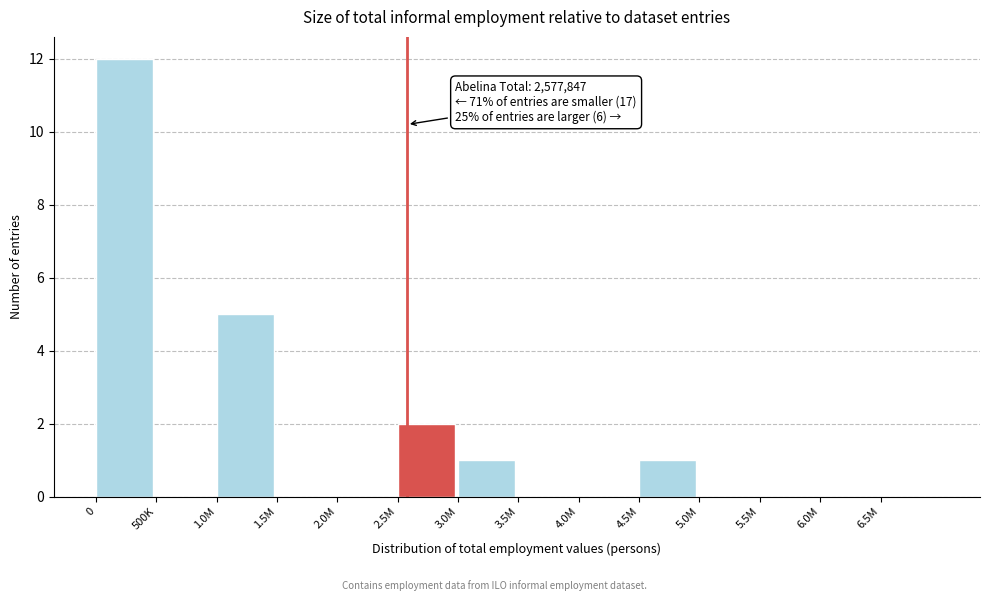

Reading right to left, what are all the values shown in this chart?

6.5M=0	6.0M=0	5.5M=0	5.0M=0	4.5M=1	4.0M=0	3.5M=0	3.0M=1	2.5M=2	2.0M=0	1.5M=0	1.0M=5	500K=0	0=12